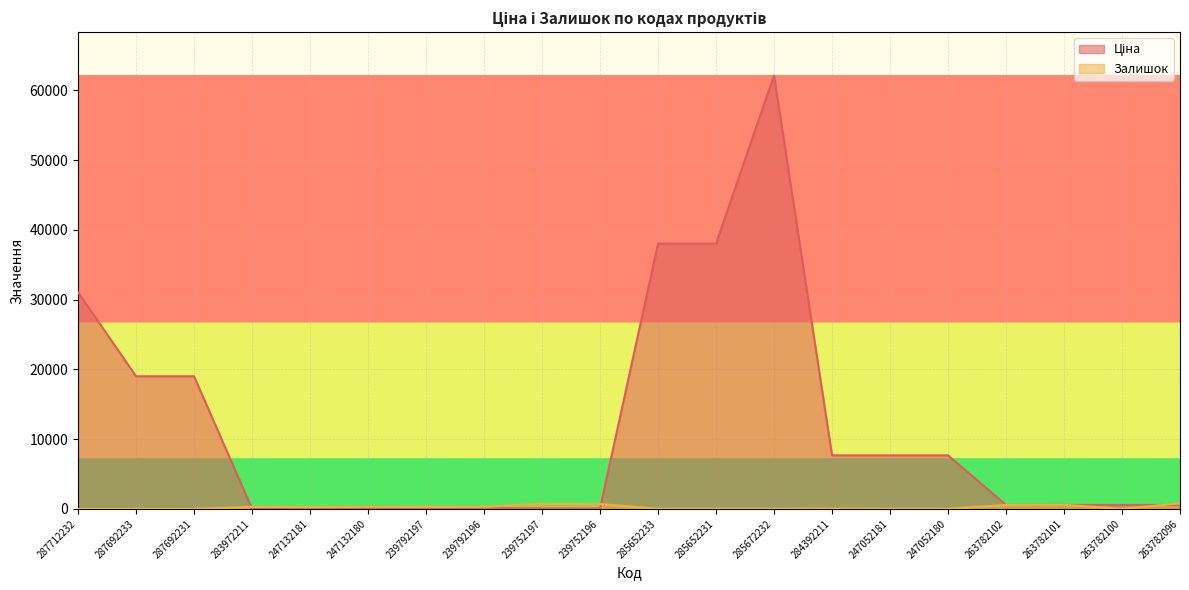

In Ціна, how many points are higher than both neighbors (excluding endpoints)?

1